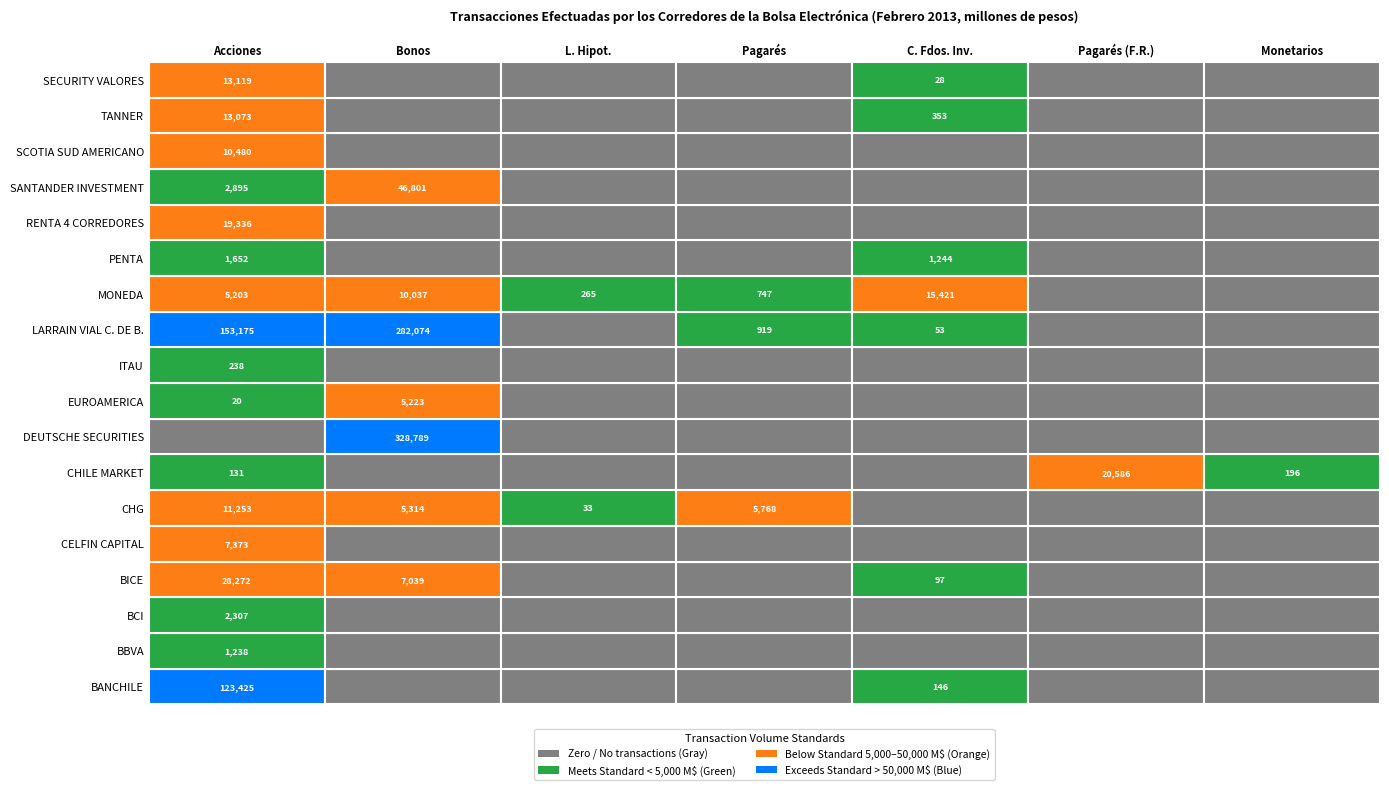

How many values in TANNER are above zero?

2